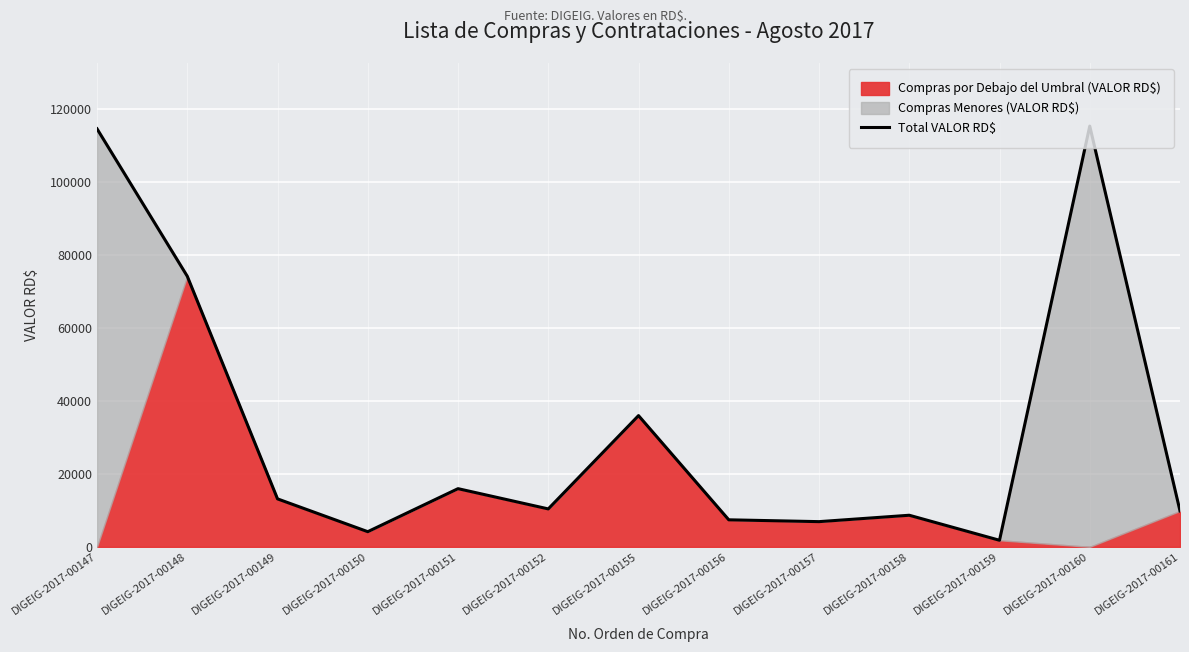

Reading left to right, what are all the values shown in this chart?

DIGEIG-2017-00147=114460.0	DIGEIG-2017-00148=74091.4	DIGEIG-2017-00149=13130.0	DIGEIG-2017-00150=4150.0	DIGEIG-2017-00151=15930.0	DIGEIG-2017-00152=10384.0	DIGEIG-2017-00155=35931.0	DIGEIG-2017-00156=7400.0	DIGEIG-2017-00157=6900.0	DIGEIG-2017-00158=8650.0	DIGEIG-2017-00159=1800.0	DIGEIG-2017-00160=115200.0	DIGEIG-2017-00161=9829.4